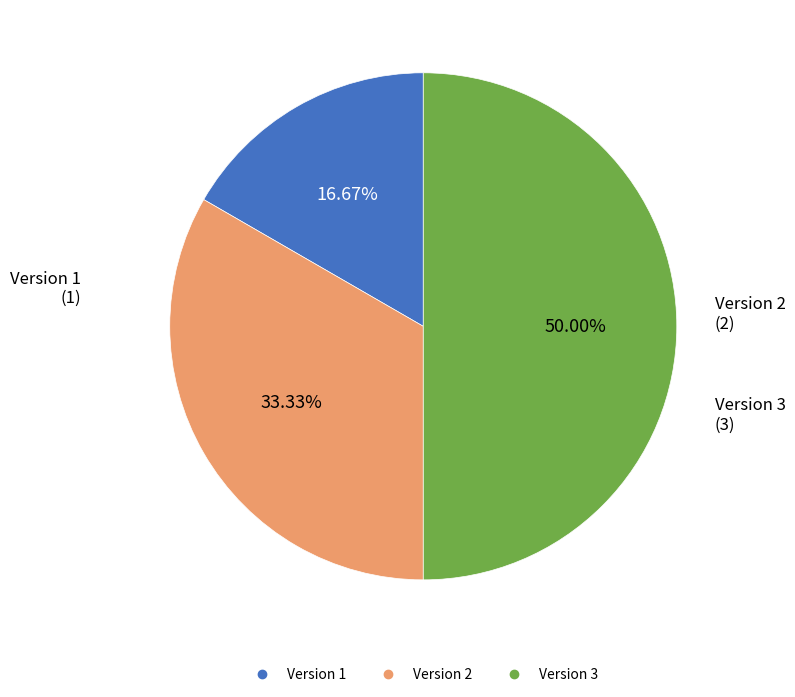

What is the total percentage of Version 1 and Version 3?

66.7%